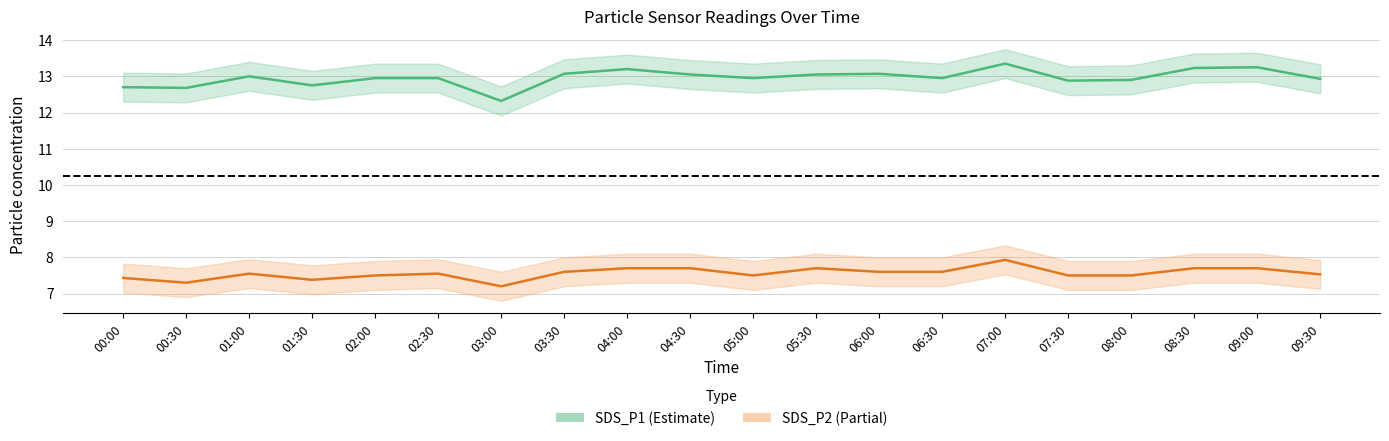

Which series changed the most between 01:30 and 09:00?

SDS_P1